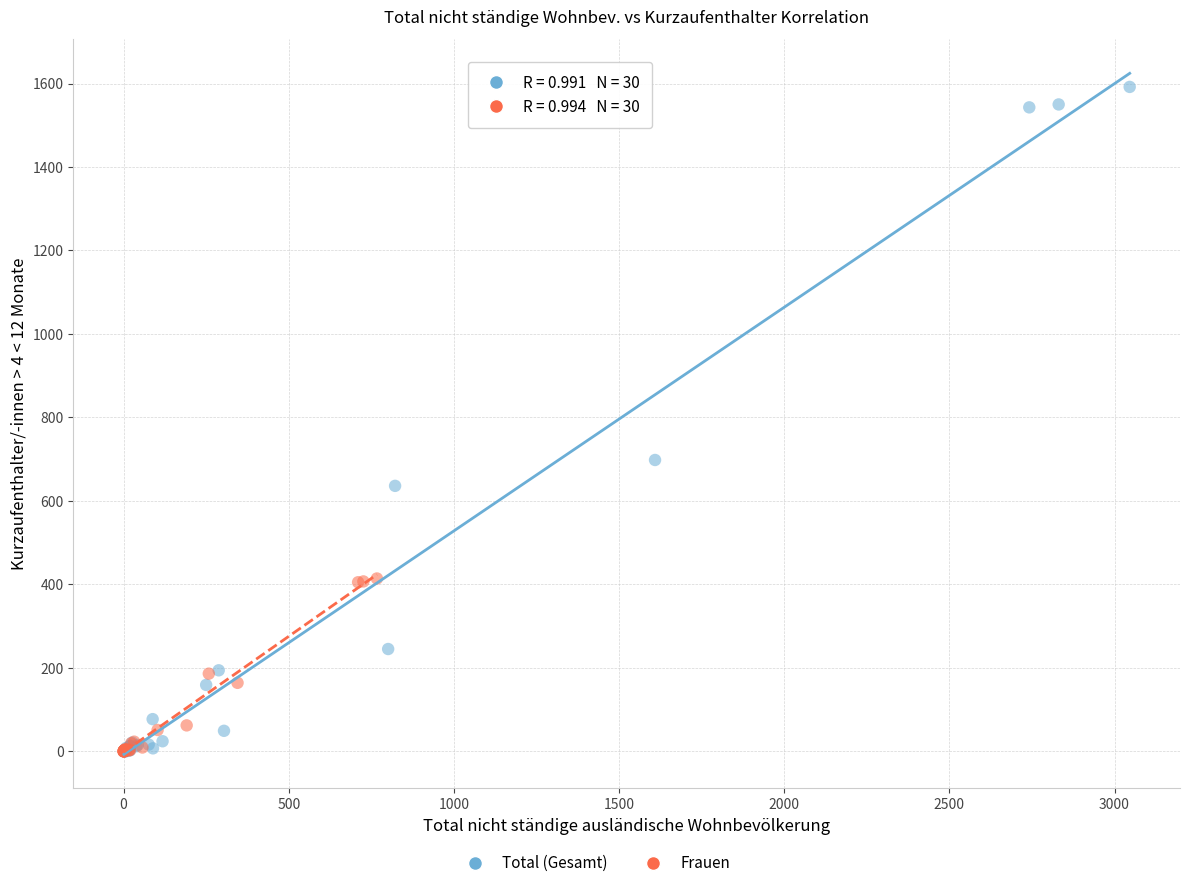

Which series has the widest spread of Y values?

Total (Gesamt)